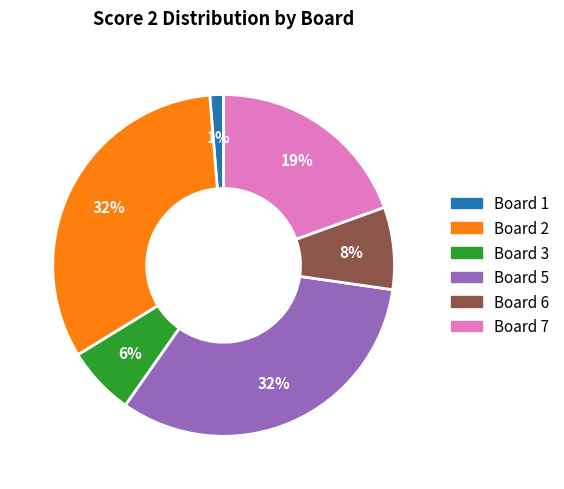

To the nearest percent, what is the average slice percentage?

17%